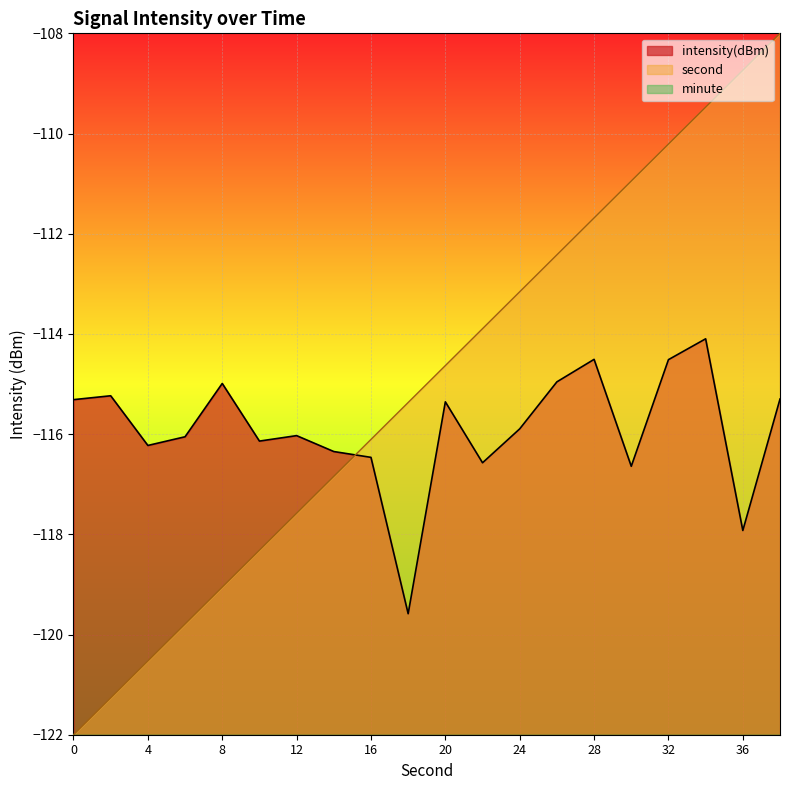

True or false: second has a value of -206.9 at 6.

False